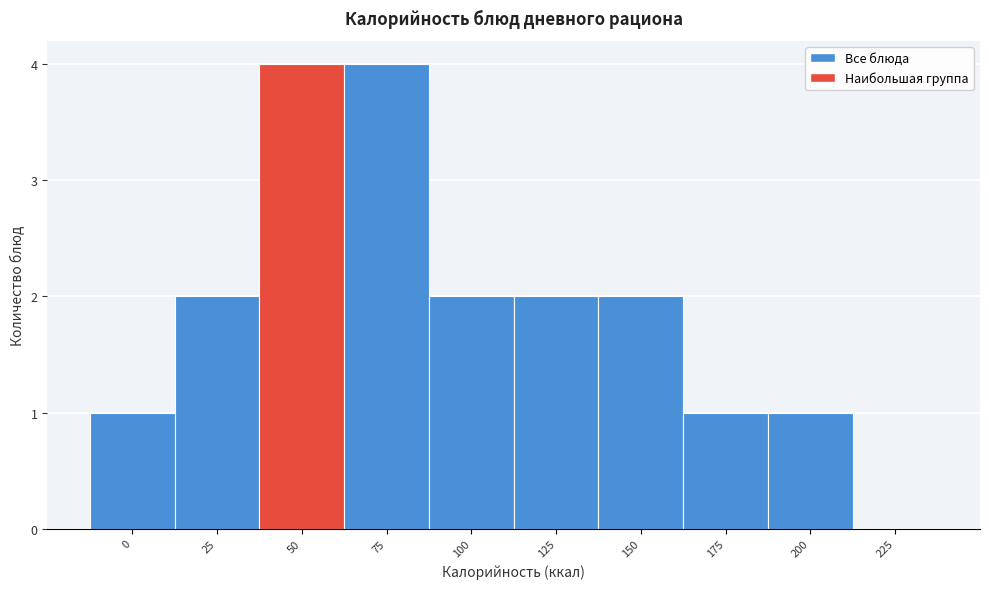

Reading right to left, list all the values displayed in this chart.

225=0	200=1	175=1	150=2	125=2	100=2	75=4	50=4	25=2	0=1